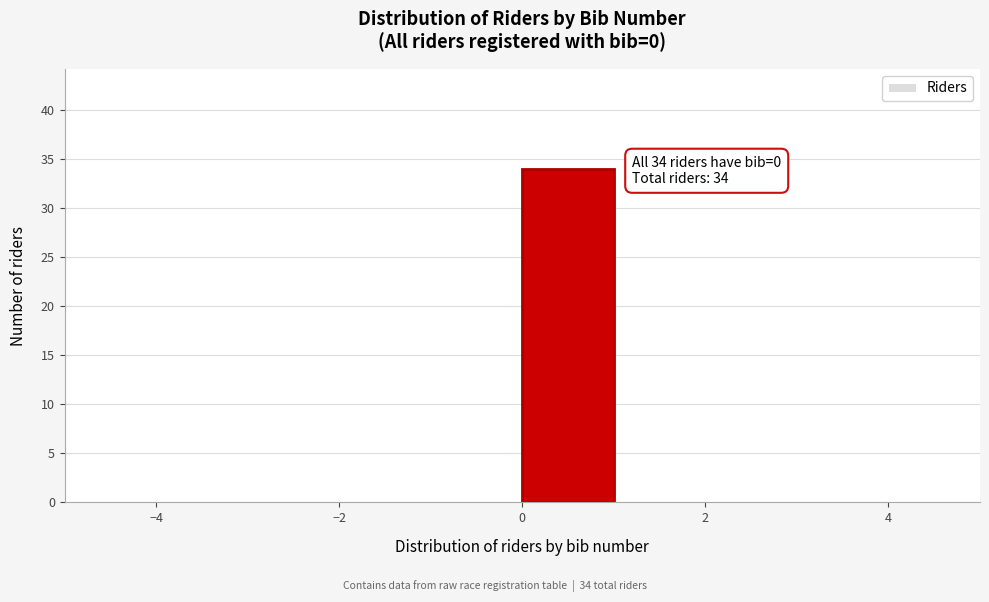

Which range on the x-axis has the tallest bar?

0 to 1